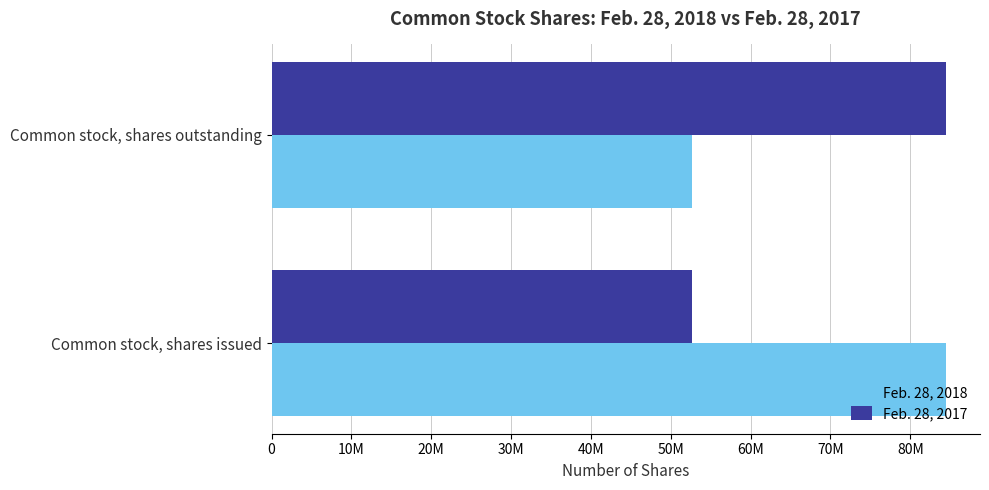

What are all the series names shown in the legend?

Feb. 28, 2018, Feb. 28, 2017